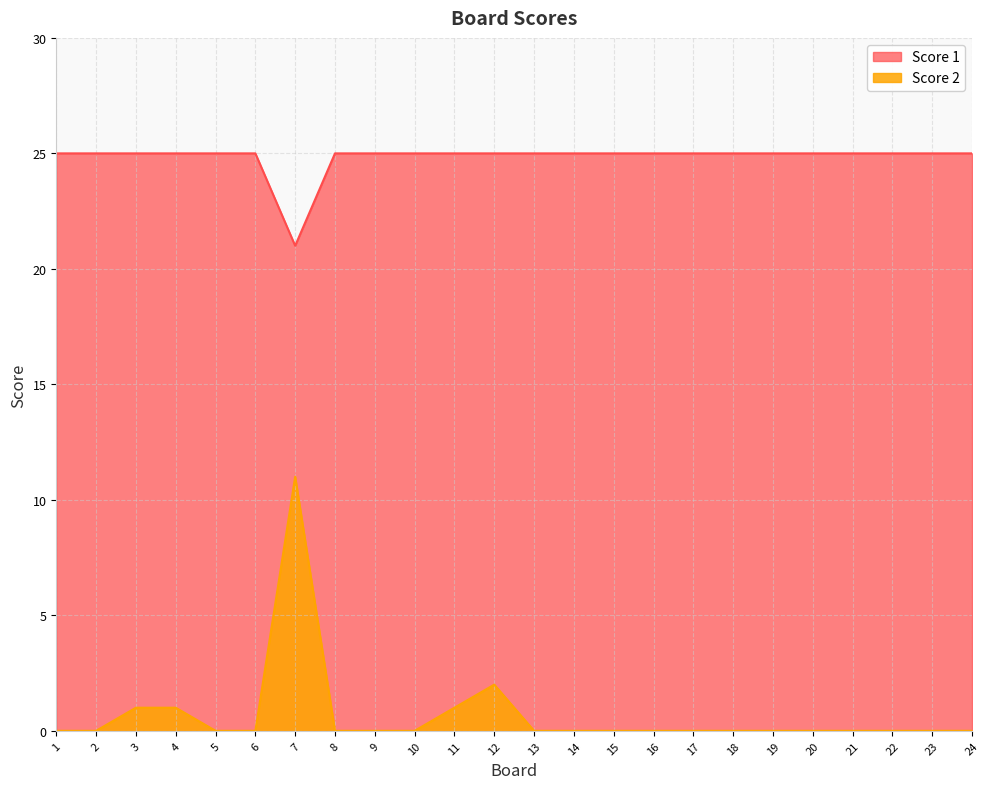

How many data points in Score 1 are less than 25?

1